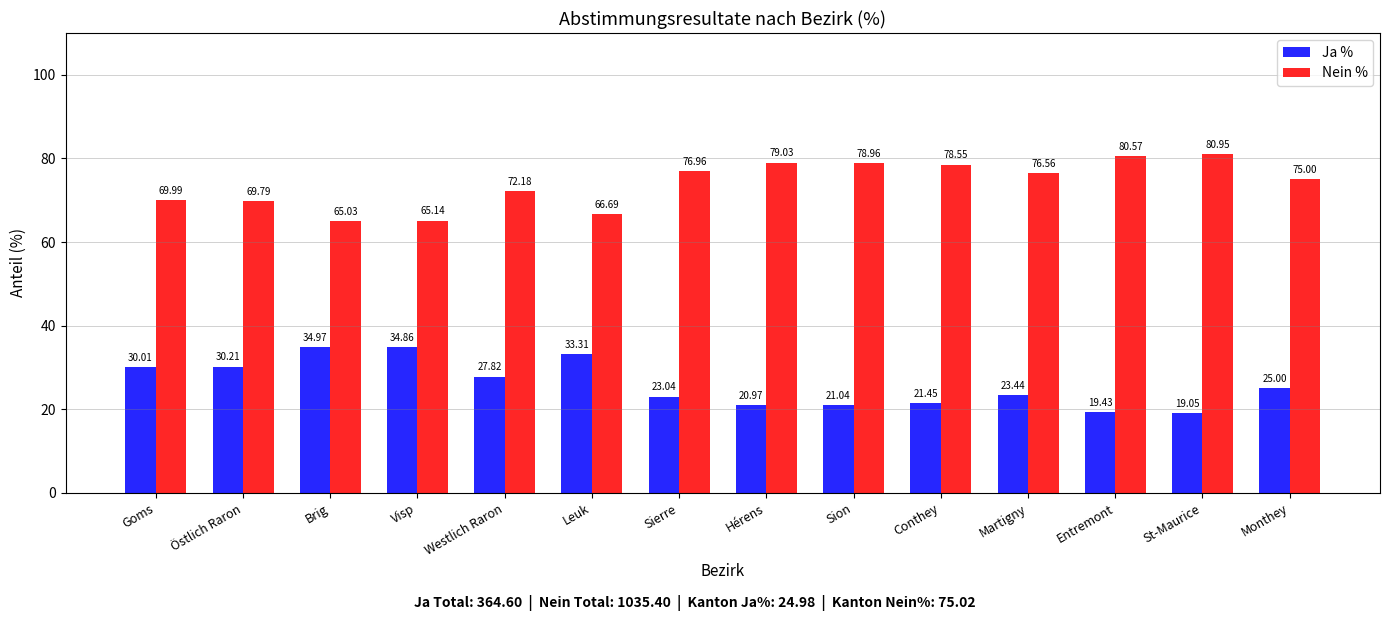

What are all the series names shown in the legend?

Ja %, Nein %